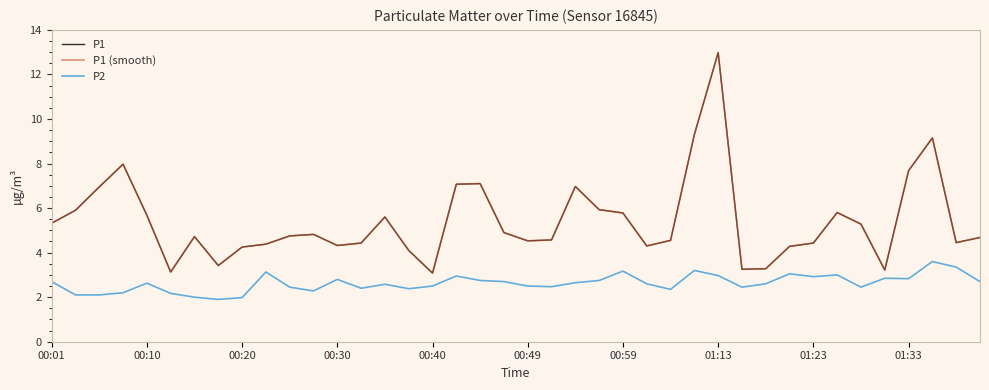

Does the chart display data point markers on the line(s)?

No